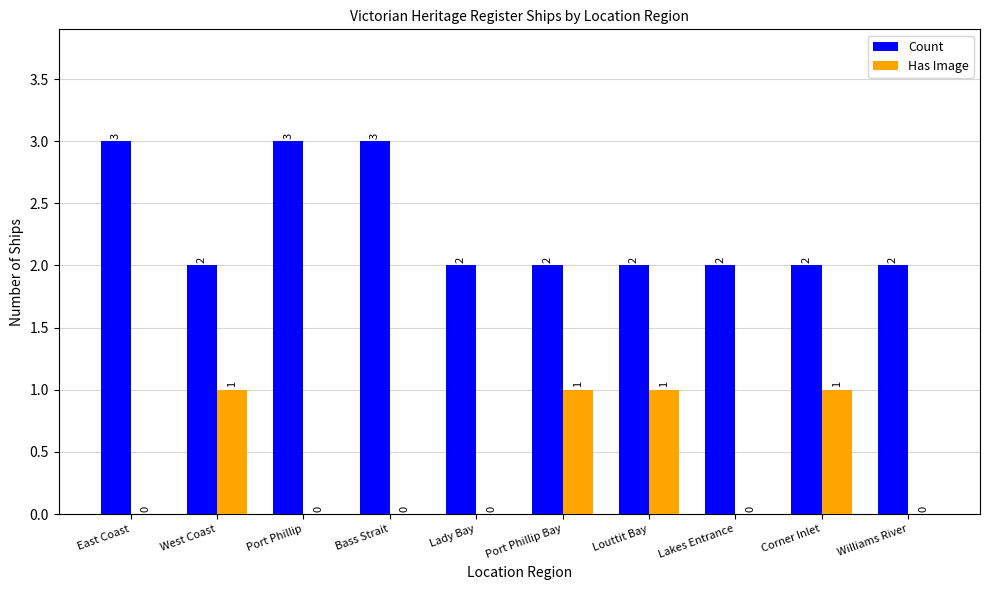

Between East Coast and Lakes Entrance, which series saw the biggest shift?

Count